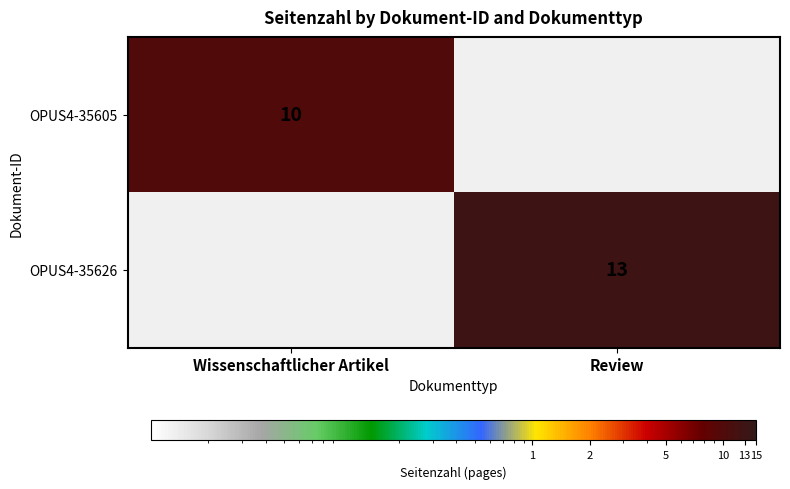

At how many categories does at least one series exceed 1?

2